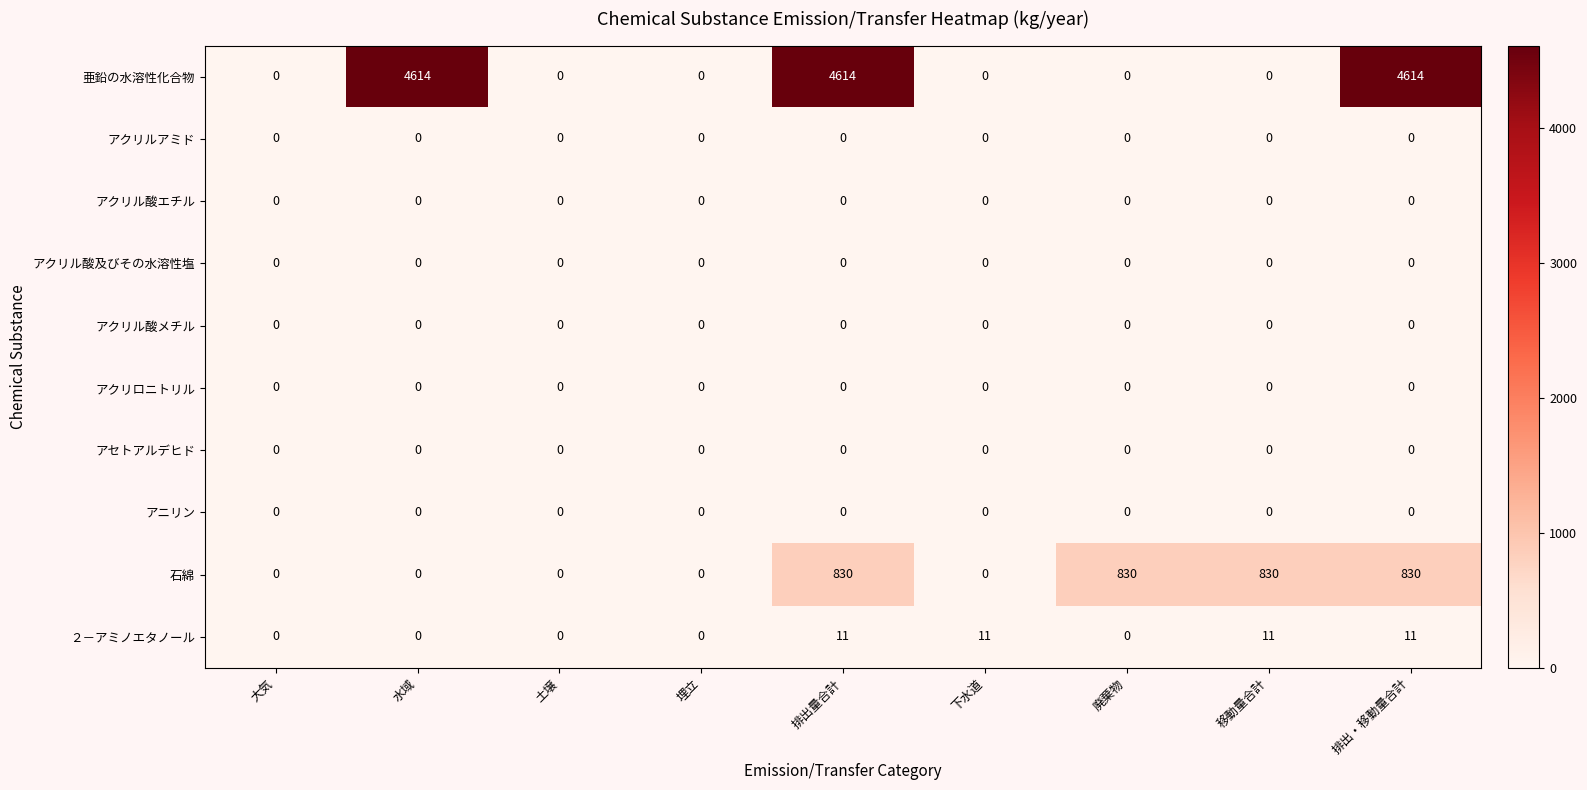

What is the greatest value displayed?

4614